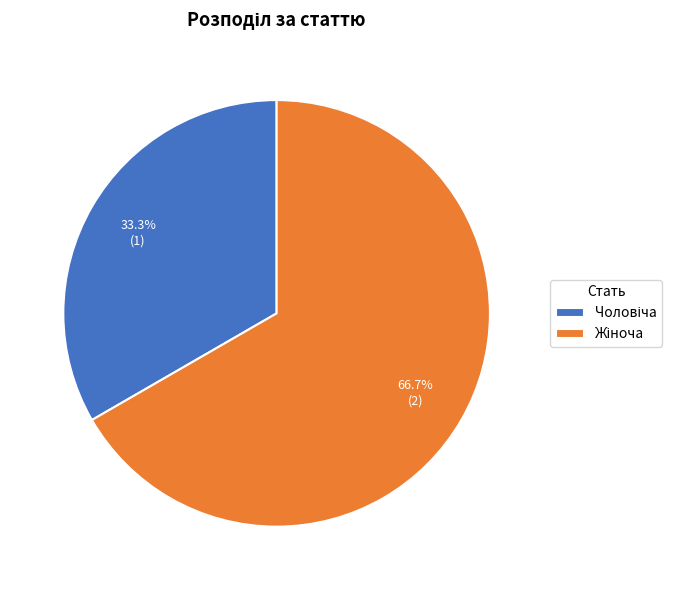

How many slices are in this pie chart?

2